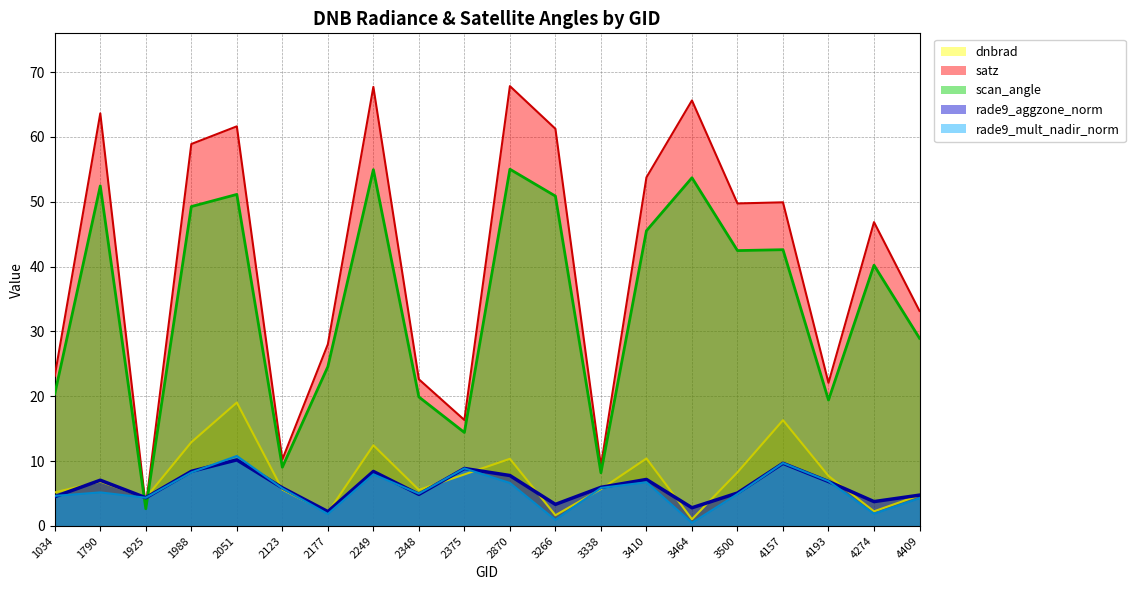

Where is rade9_aggzone_norm (line) nearest to the value 6?

3338